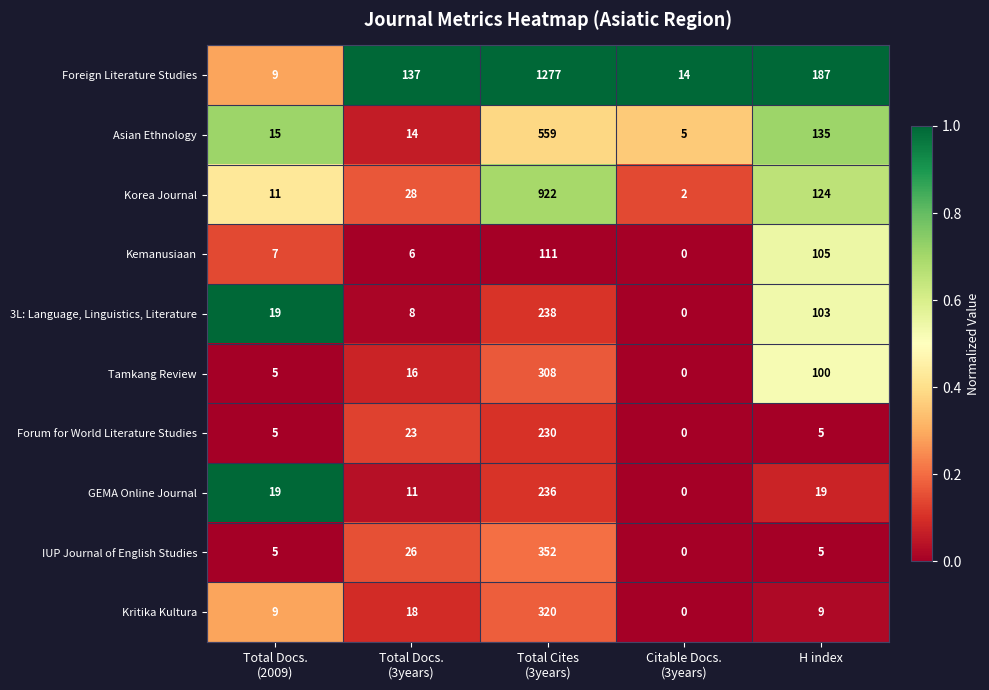

List the series in order of their peak value, highest first.

Foreign Literature Studies, Korea Journal, Asian Ethnology, IUP Journal of English Studies, Kritika Kultura, Tamkang Review, 3L: Language, Linguistics, Literature, GEMA Online Journal, Forum for World Literature Studies, Kemanusiaan